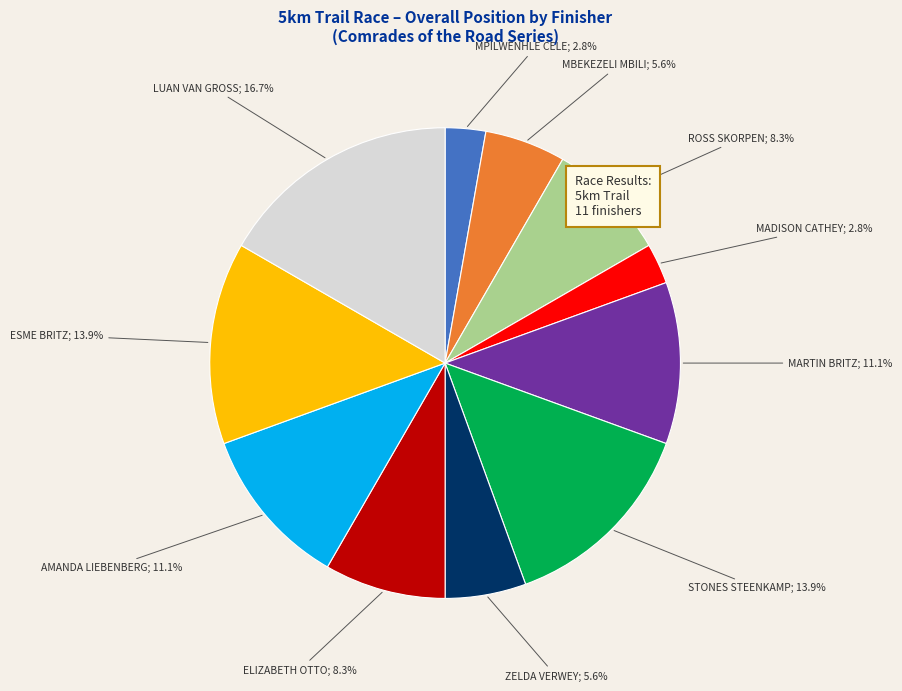

Does any single category account for the majority?

No